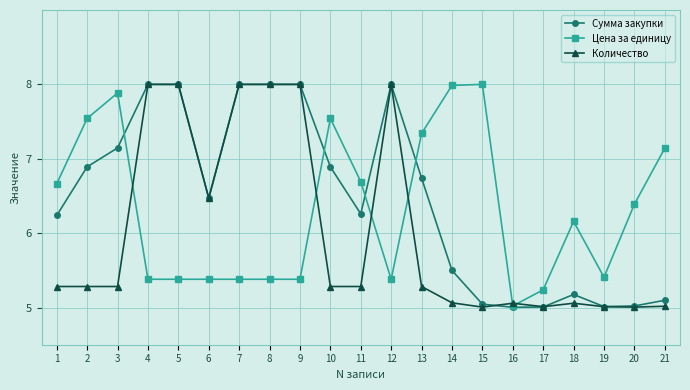

At how many categories does at least one series exceed 5?

21